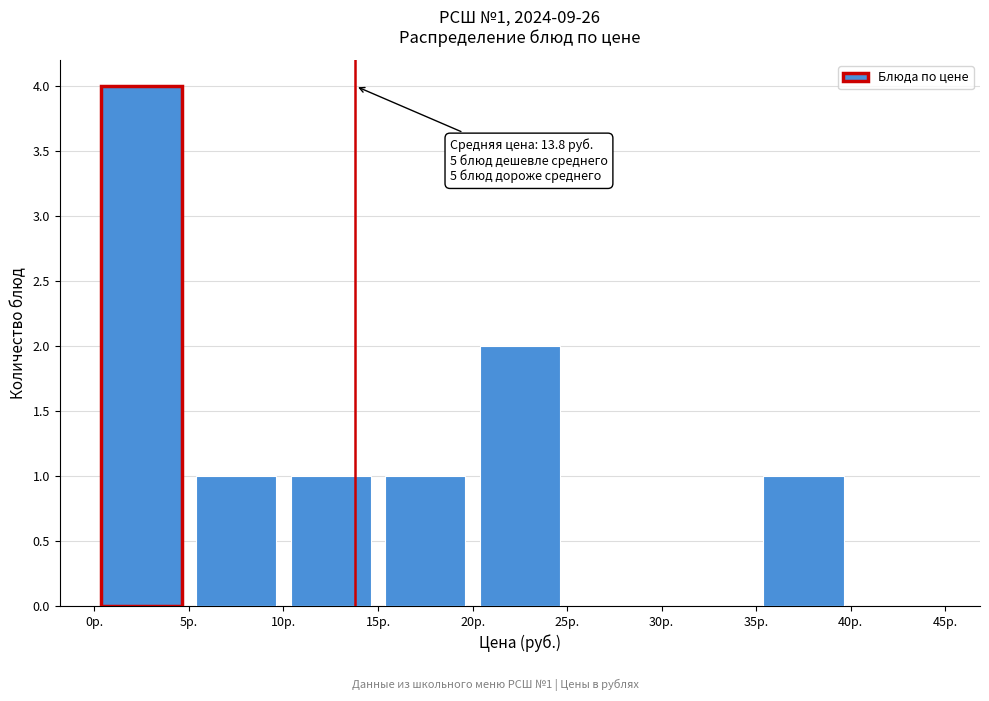

Over which range of the x-axis is the bar tallest?

0 to 5